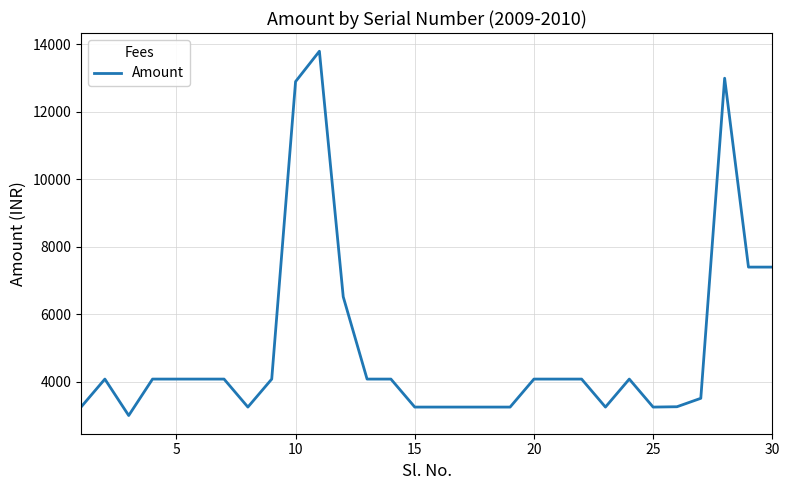

What is the difference between the maximum and minimum values?

10800